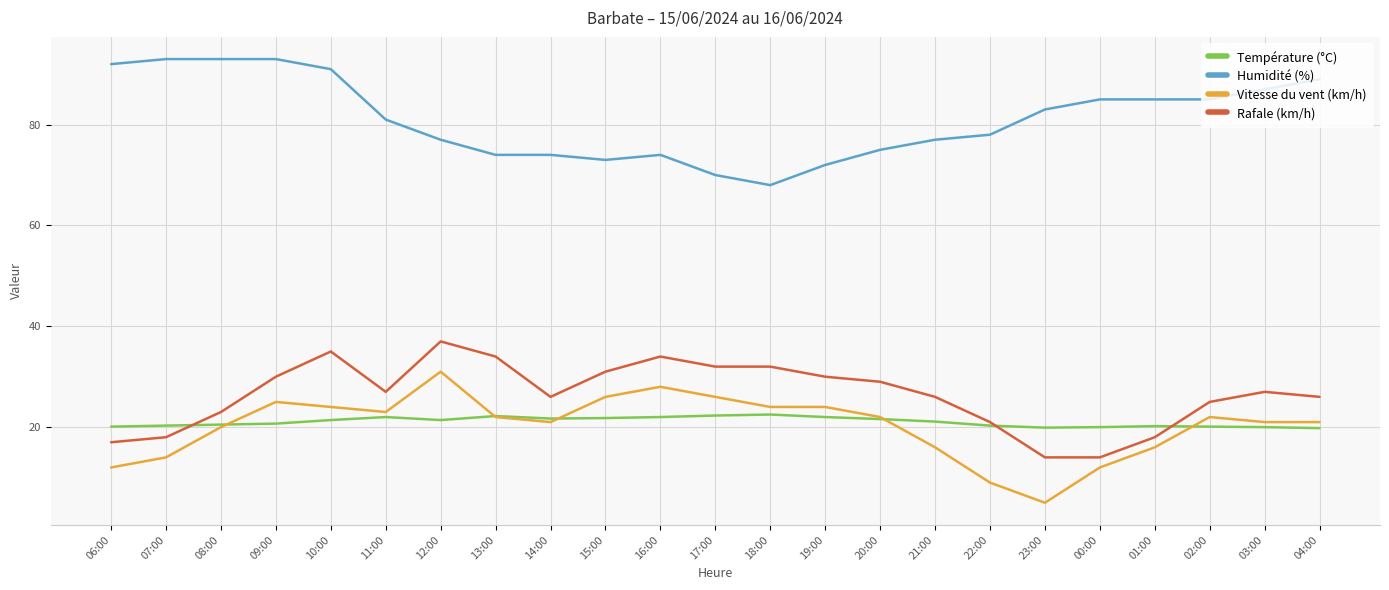

The value of Rafale (km/h) at 21:00 is 26.0. True or false?

True